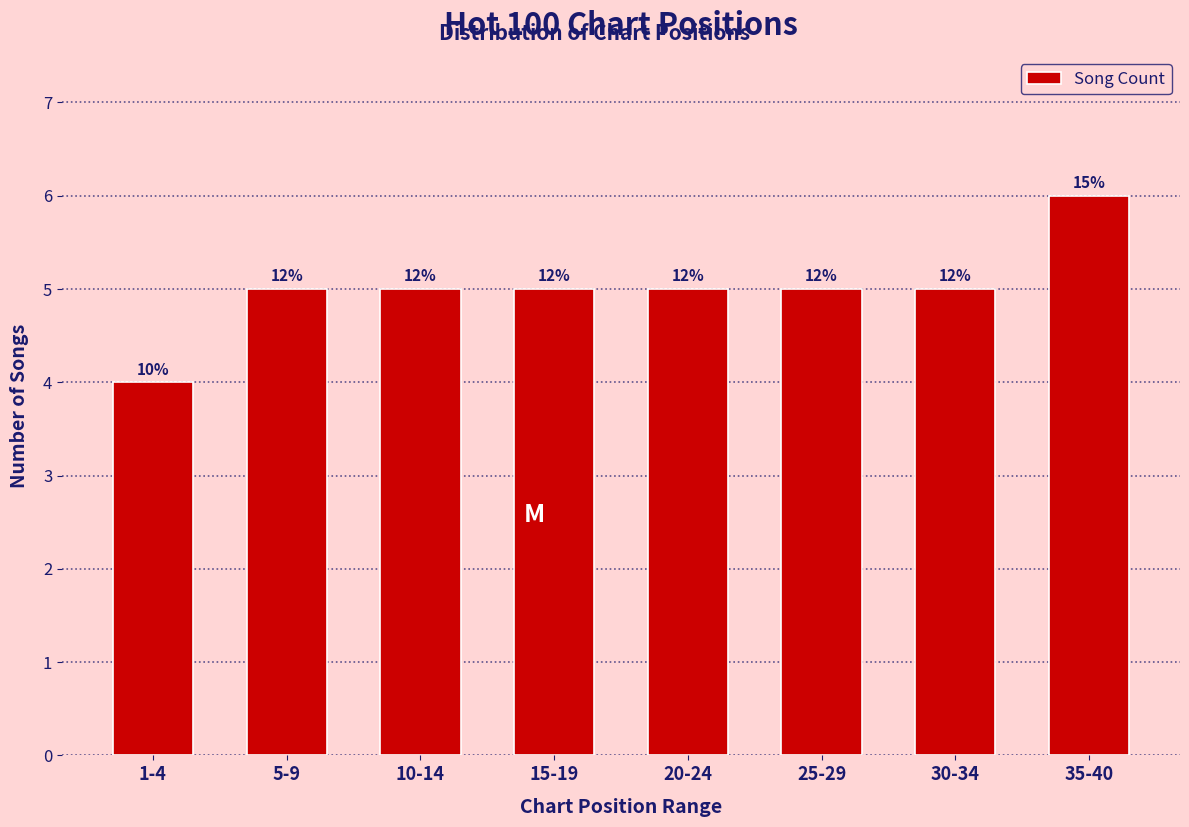

Are the bars horizontal?

No